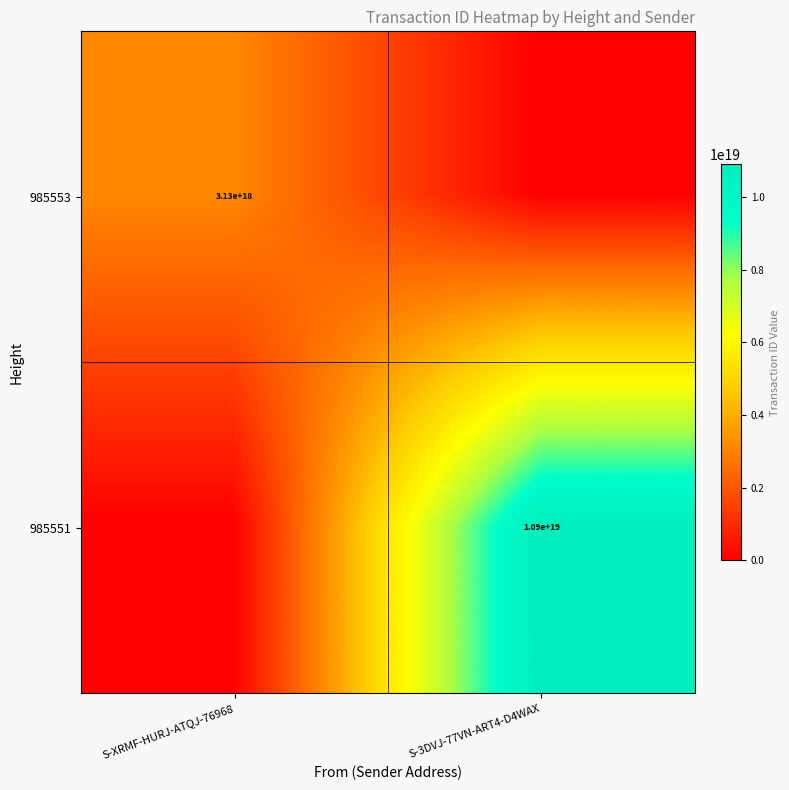

At which category is the sum across all series the highest?

S-3DVJ-77VN-ART4-D4WAX